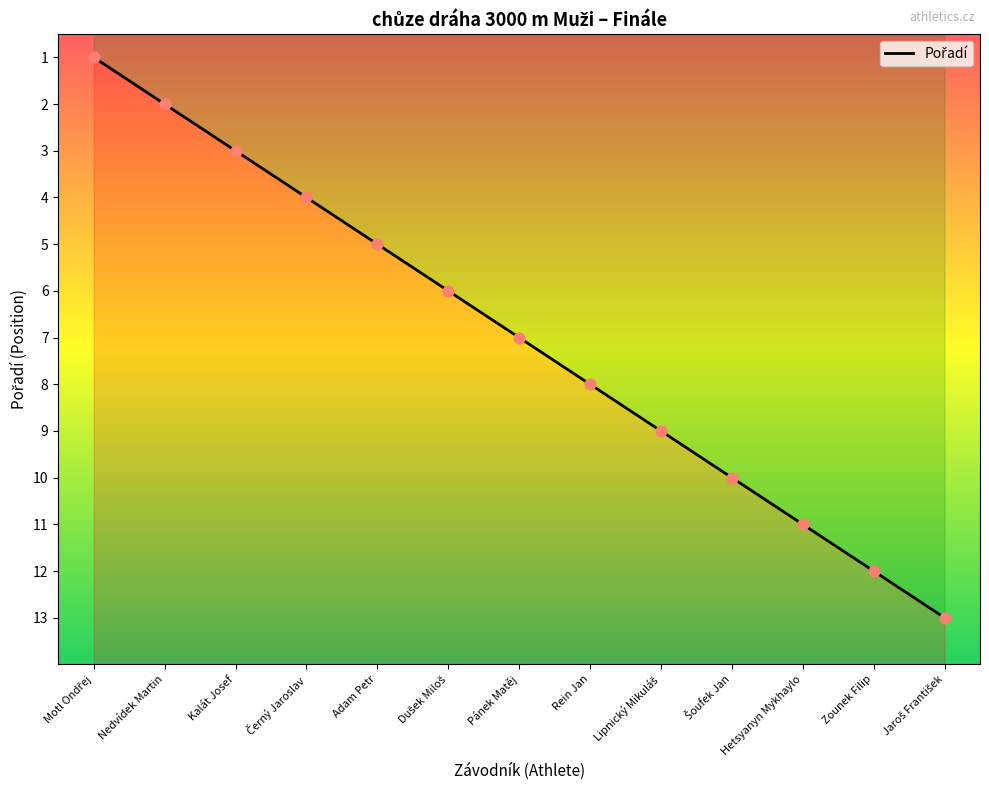

Which has a higher value, Nedvídek Martin or Zounek Filip?

Zounek Filip